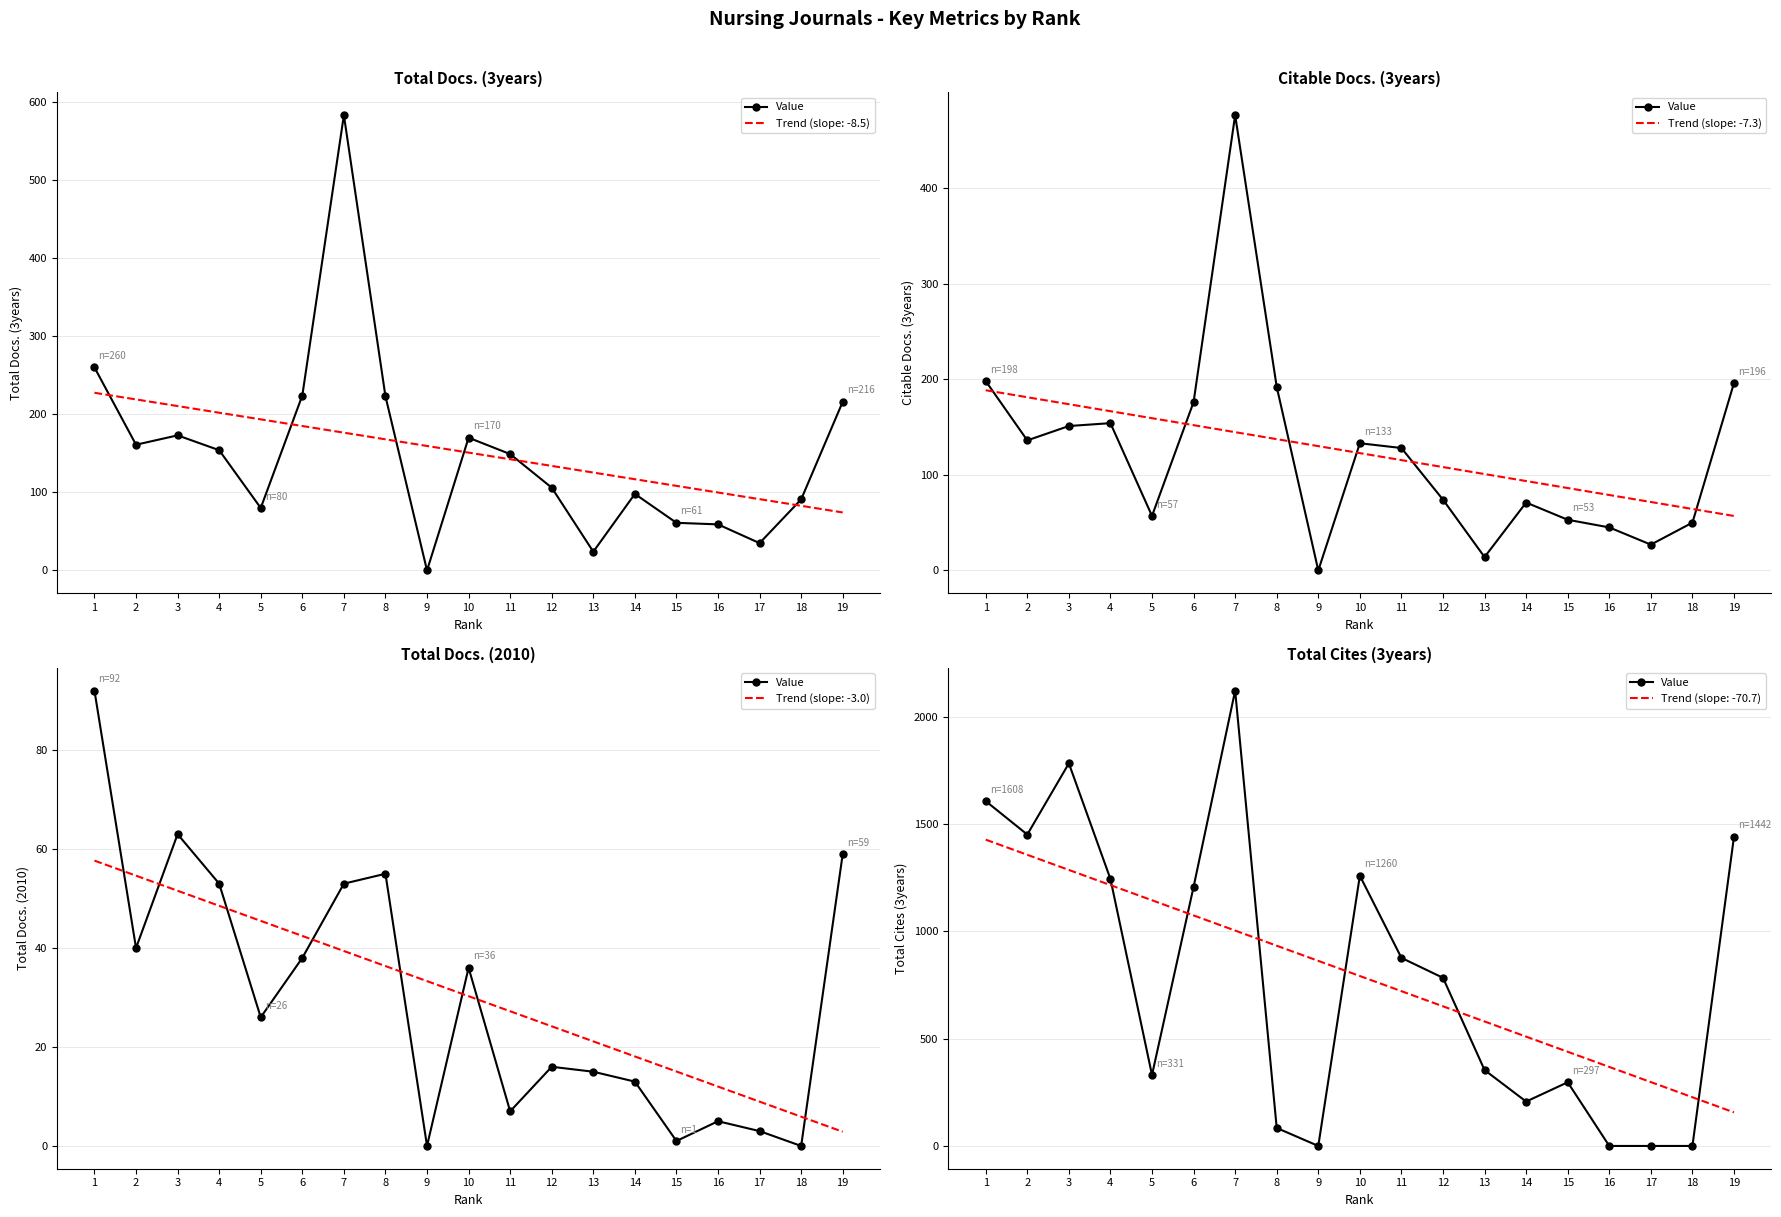

Which label corresponds to the largest value in the chart?

7